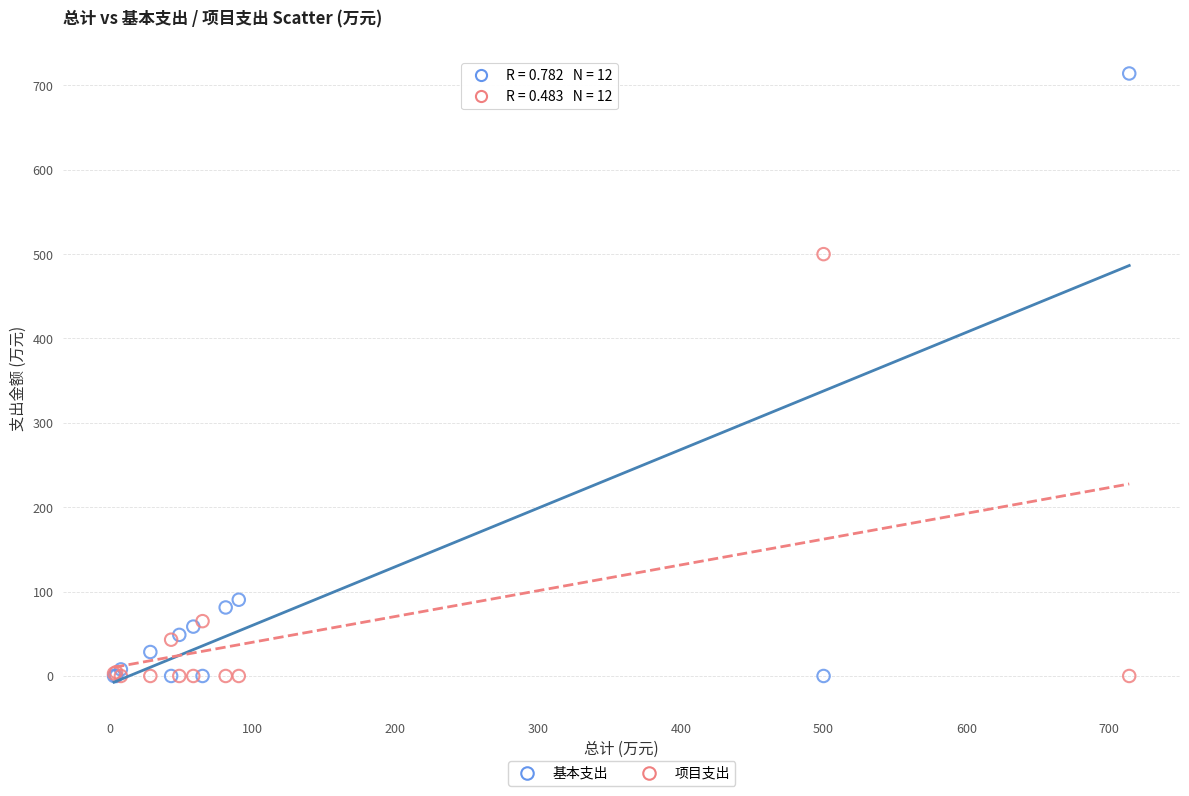

In the 基本支出 series, what Y value is closest to 357?

90.4